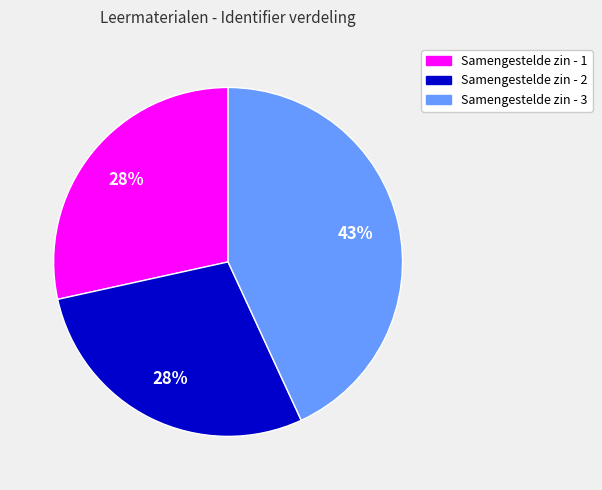

Which has a higher value, Samengestelde zin - 2 or Samengestelde zin - 3?

Samengestelde zin - 3